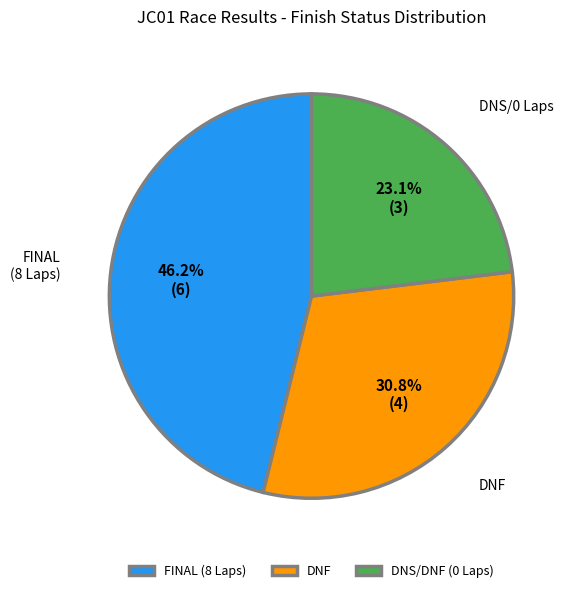

Approximately how many times larger is the value at FINAL (8 Laps) compared to DNF?

1.5